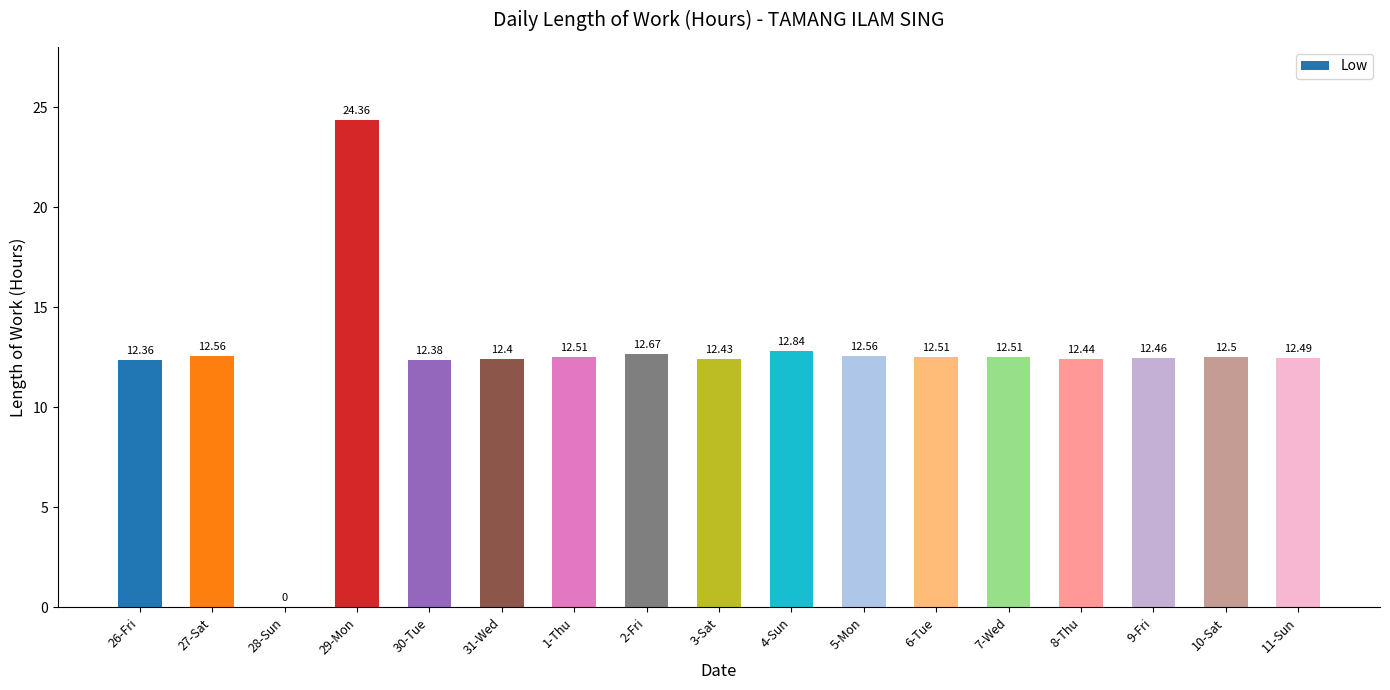

What is the sum of all values?

212.0